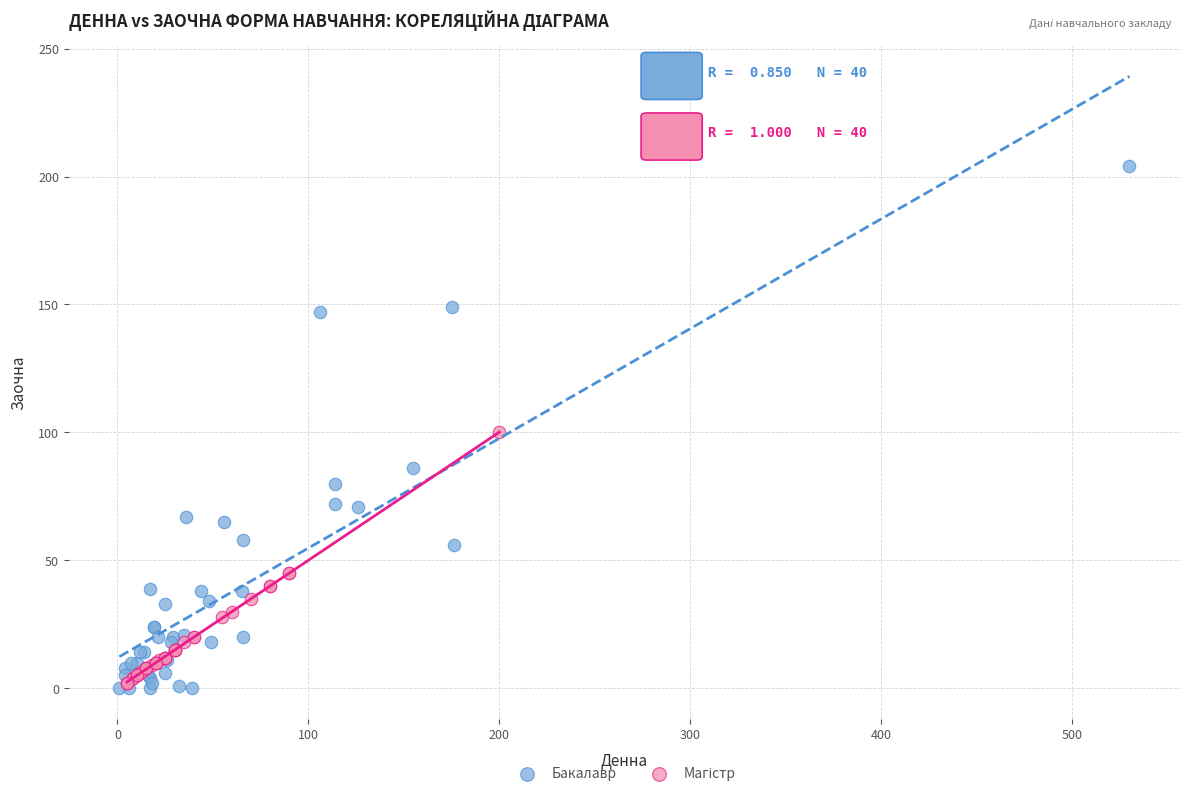

Which series has the largest Y range (max minus min)?

Бакалавр